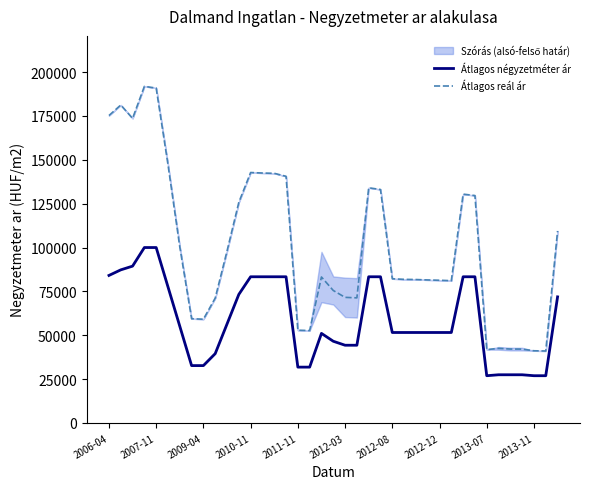

True or false: Átlagos négyzetméter ár and Átlagos reál ár intersect in this chart.

False